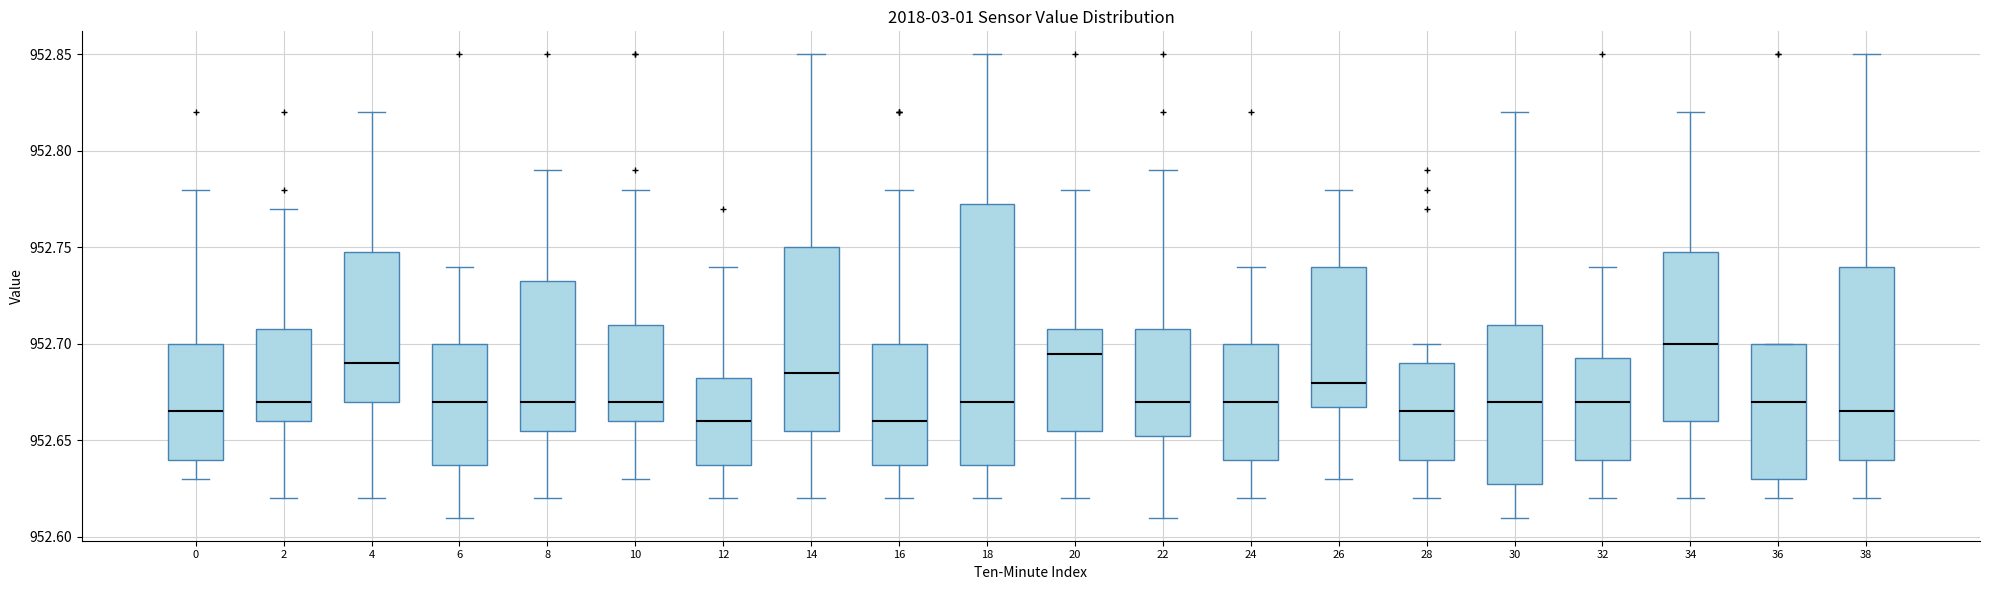

Reading left to right, read every box against the y-axis: the position of its median line, the range the box covers, and the ends of its whiskers. The values are not printed on the chart, so give them approximately, as read against the axis.

0: median 952.665, box 952.640 to 952.700, whiskers 952.630 to 952.780
2: median 952.670, box 952.660 to 952.710, whiskers 952.620 to 952.770
4: median 952.690, box 952.670 to 952.750, whiskers 952.620 to 952.820
6: median 952.670, box 952.640 to 952.700, whiskers 952.610 to 952.740
8: median 952.670, box 952.655 to 952.735, whiskers 952.620 to 952.790
10: median 952.670, box 952.660 to 952.710, whiskers 952.630 to 952.780
12: median 952.660, box 952.640 to 952.685, whiskers 952.620 to 952.740
14: median 952.685, box 952.655 to 952.750, whiskers 952.620 to 952.850
16: median 952.660, box 952.640 to 952.700, whiskers 952.620 to 952.780
18: median 952.670, box 952.640 to 952.775, whiskers 952.620 to 952.850
20: median 952.695, box 952.655 to 952.710, whiskers 952.620 to 952.780
22: median 952.670, box 952.655 to 952.710, whiskers 952.610 to 952.790
24: median 952.670, box 952.640 to 952.700, whiskers 952.620 to 952.740
26: median 952.680, box 952.670 to 952.740, whiskers 952.630 to 952.780
28: median 952.665, box 952.640 to 952.690, whiskers 952.620 to 952.700
30: median 952.670, box 952.630 to 952.710, whiskers 952.610 to 952.820
32: median 952.670, box 952.640 to 952.695, whiskers 952.620 to 952.740
34: median 952.700, box 952.660 to 952.750, whiskers 952.620 to 952.820
36: median 952.670, box 952.630 to 952.700, whiskers 952.620 to 952.700
38: median 952.665, box 952.640 to 952.740, whiskers 952.620 to 952.850